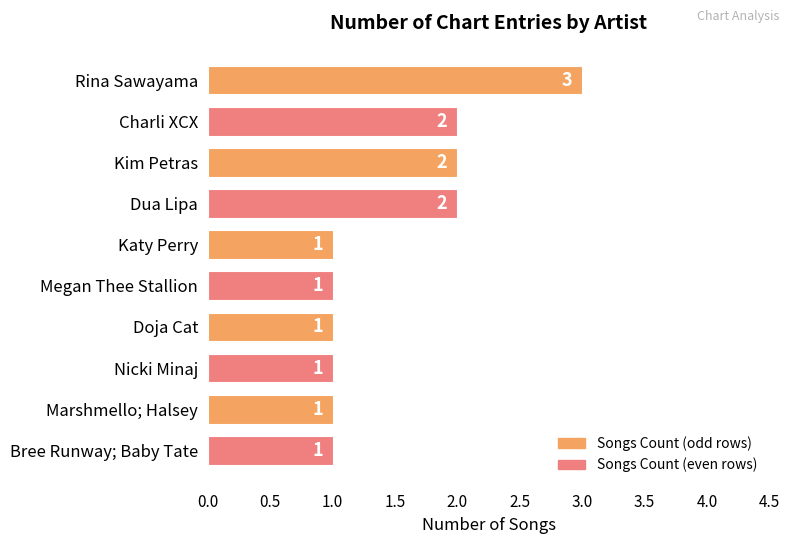

What is the maximum value shown in the chart?

3